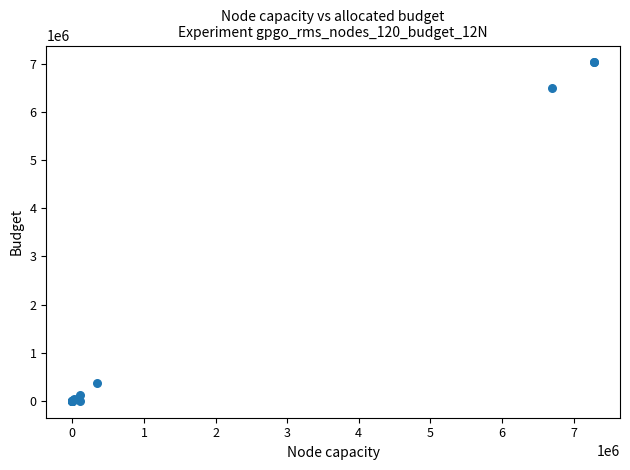

What Y value in the scatter plot is closest to 3515681?

6490869.7